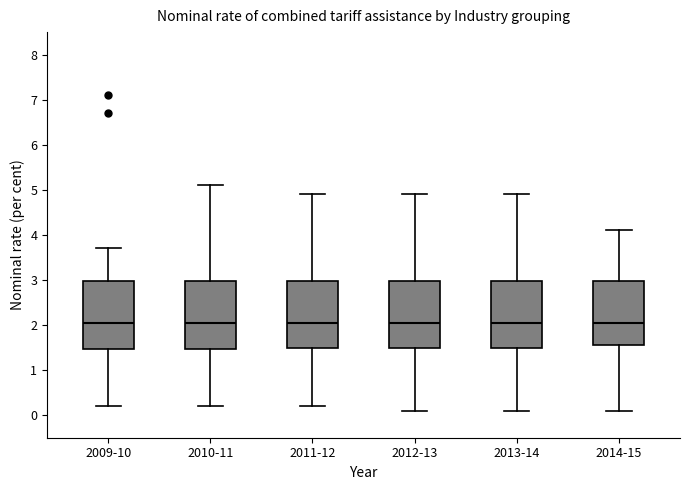

Reading left to right, read every box against the y-axis: the position of its median line, the range the box covers, and the ends of its whiskers. The values are not printed on the chart, so give them approximately, as read against the axis.

2009-10: median 2.1, box 1.5 to 3.0, whiskers 0.2 to 3.7
2010-11: median 2.1, box 1.5 to 3.0, whiskers 0.2 to 5.1
2011-12: median 2.1, box 1.5 to 3.0, whiskers 0.2 to 4.9
2012-13: median 2.1, box 1.5 to 3.0, whiskers 0.1 to 4.9
2013-14: median 2.1, box 1.5 to 3.0, whiskers 0.1 to 4.9
2014-15: median 2.1, box 1.6 to 3.0, whiskers 0.1 to 4.1